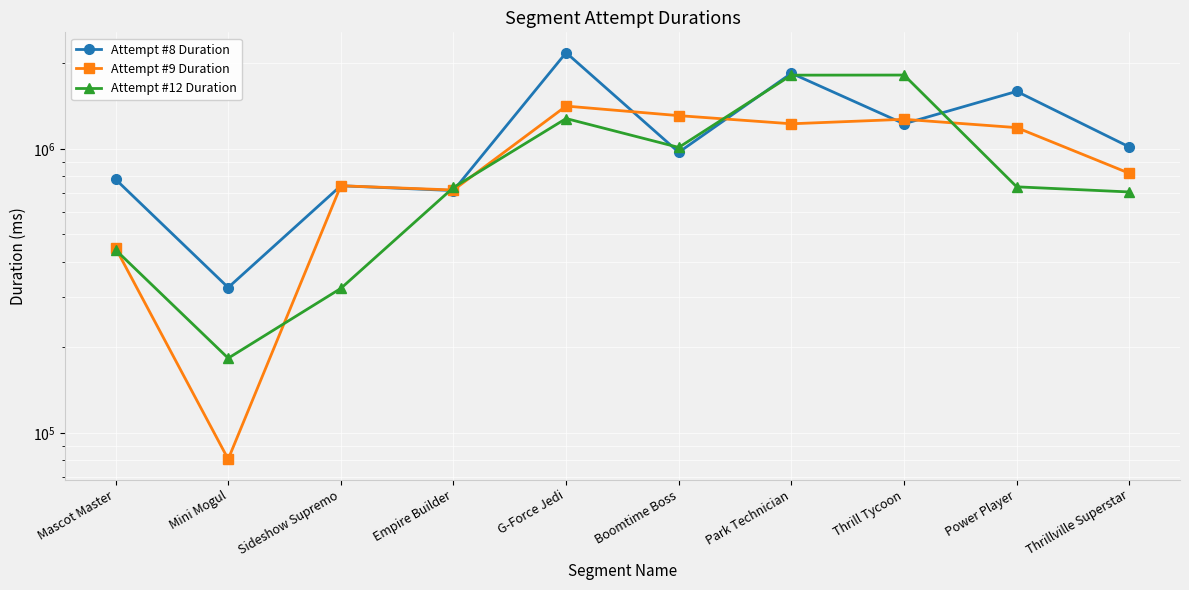

Rank the categories by Attempt #8 Duration value from lowest to highest.

Mini Mogul, Empire Builder, Sideshow Supremo, Mascot Master, Boomtime Boss, Thrillville Superstar, Thrill Tycoon, Power Player, Park Technician, G-Force Jedi